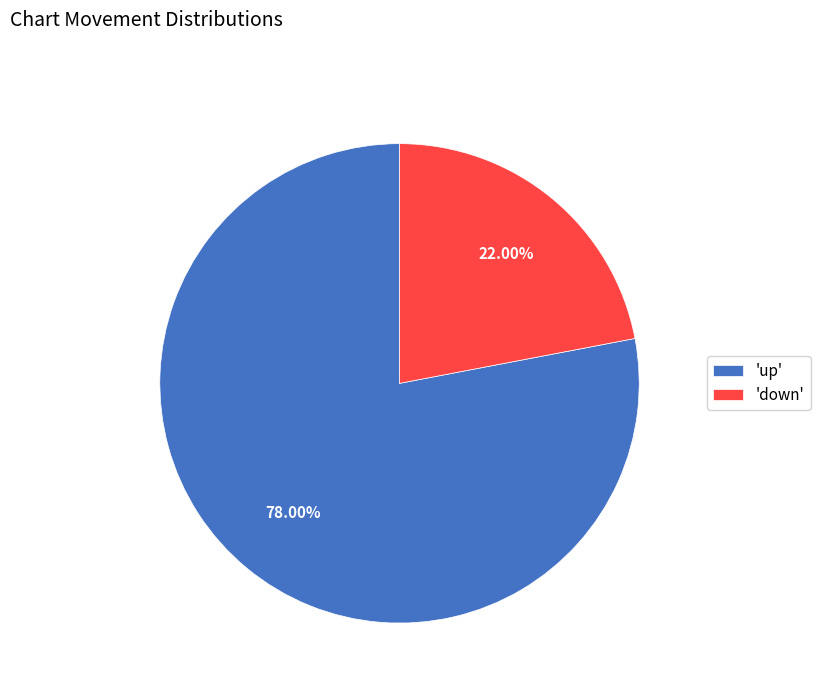

Is there a majority slice in this chart?

Yes